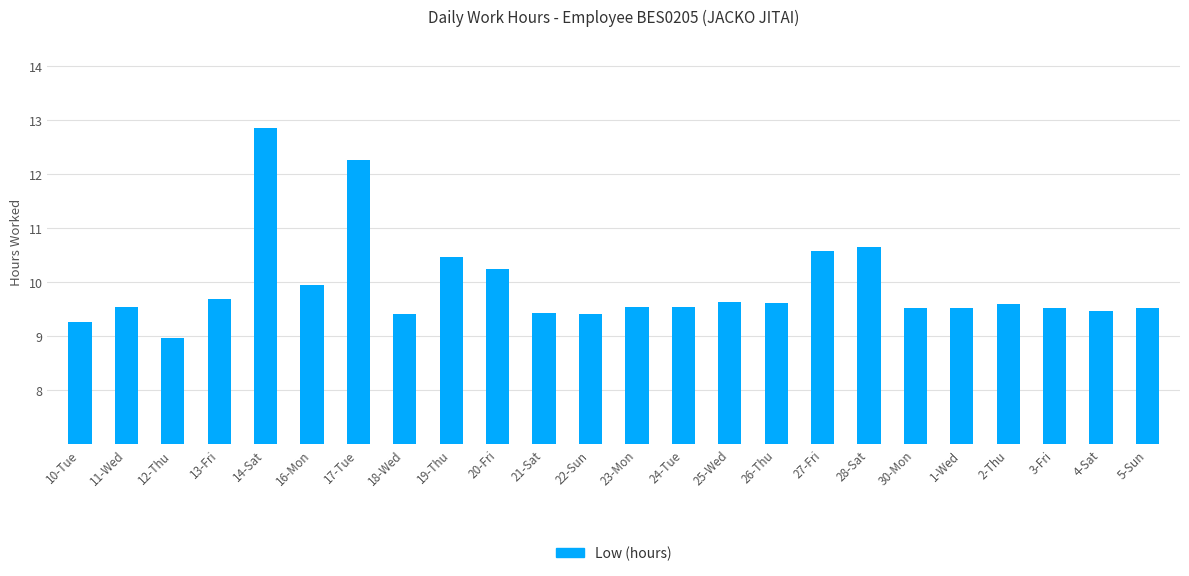

How many categories are shown in the chart?

24